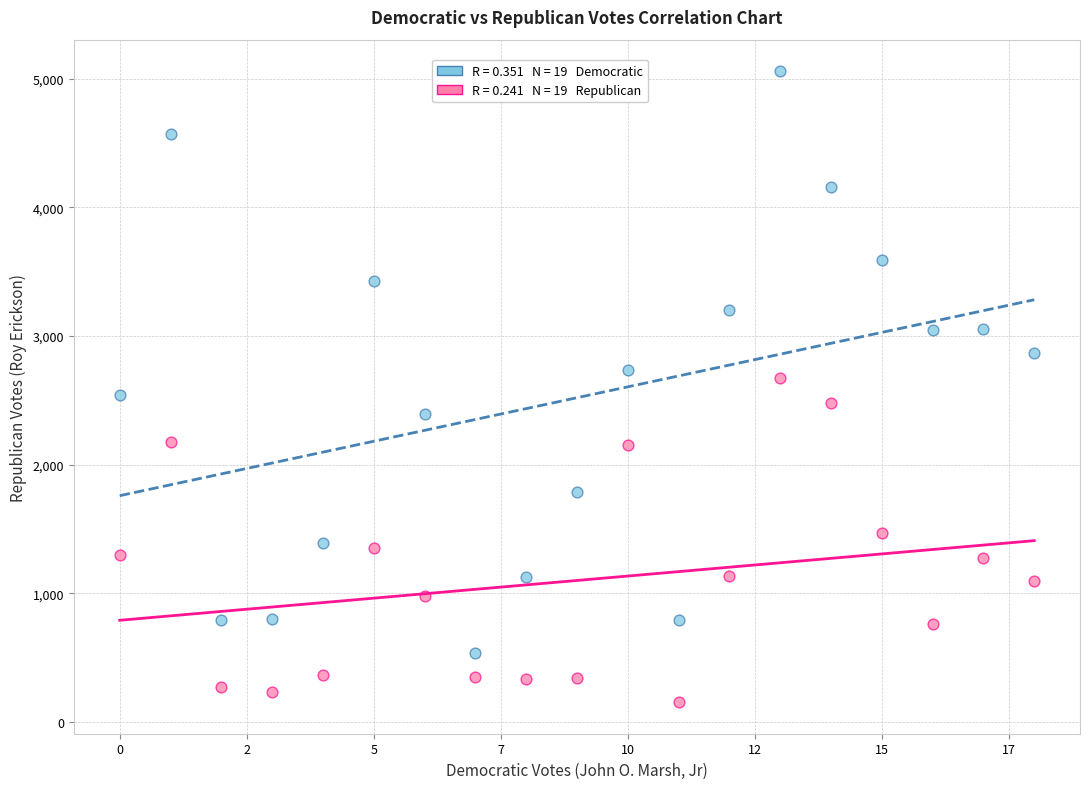

Across all data points, what is the range of Y values (max minus min)?

4902